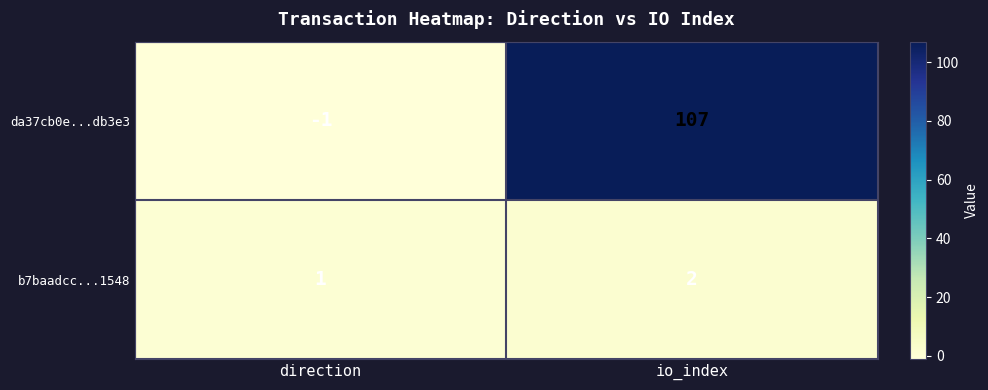

Reading right to left, list all the values displayed in this chart.

da37cb0e...db3e3: io_index=107	direction=-1
b7baadcc...1548: io_index=2	direction=1